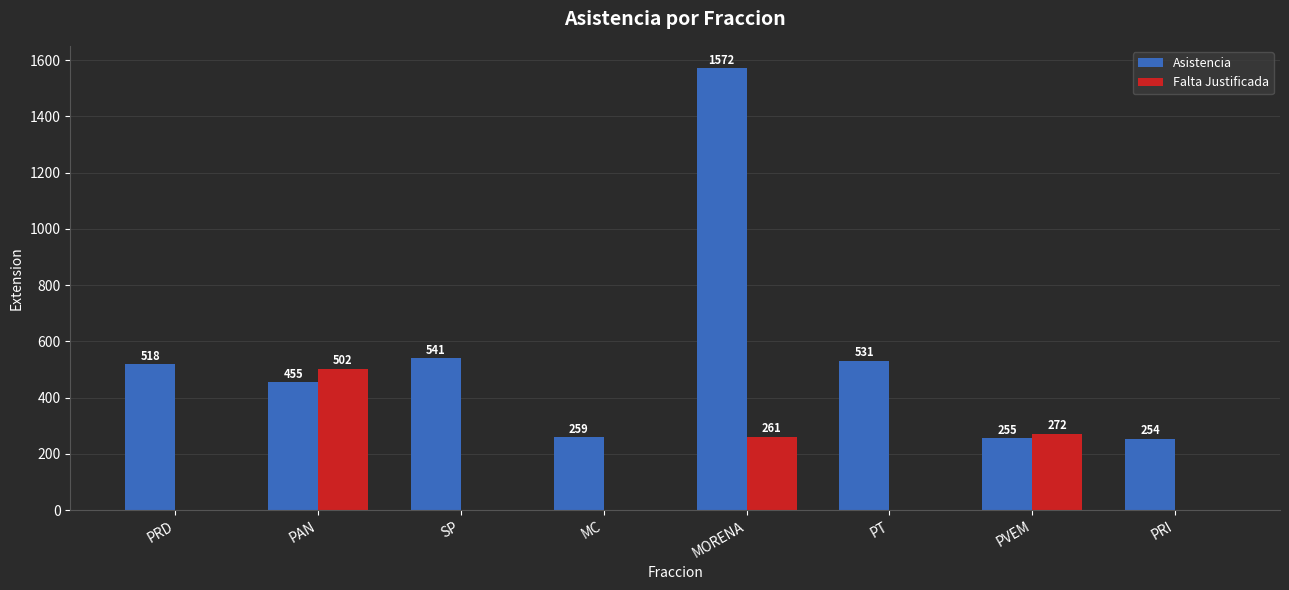

At which category does the chart reach its peak across all series?

MORENA